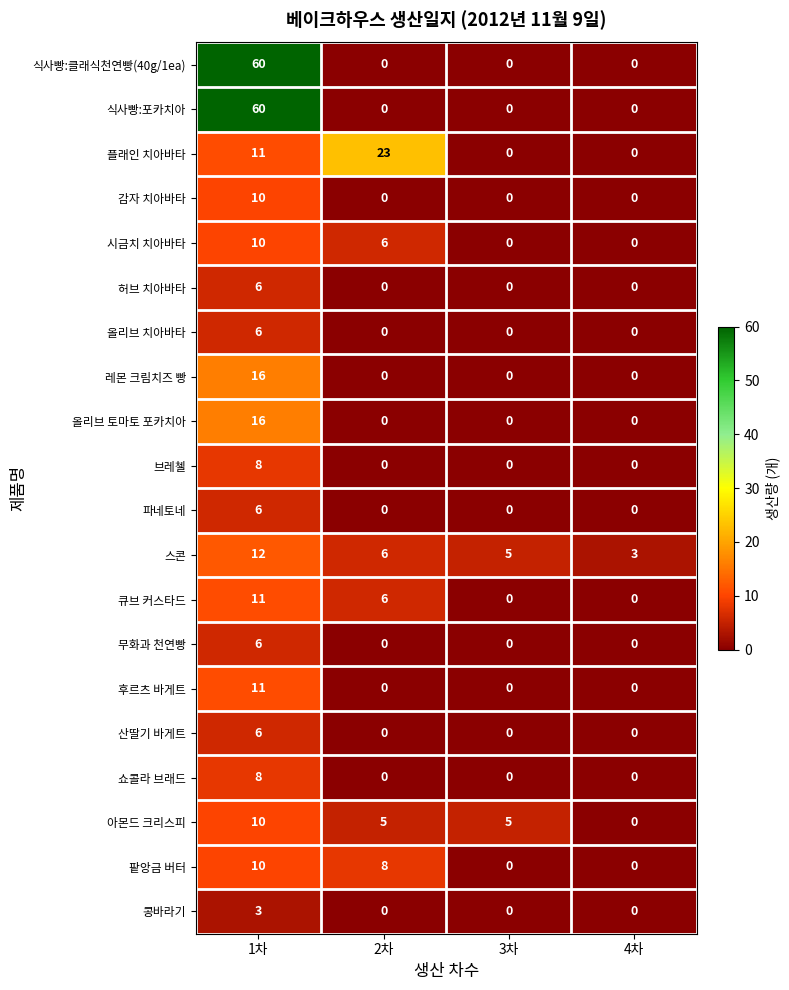

What is the greatest value displayed?

60